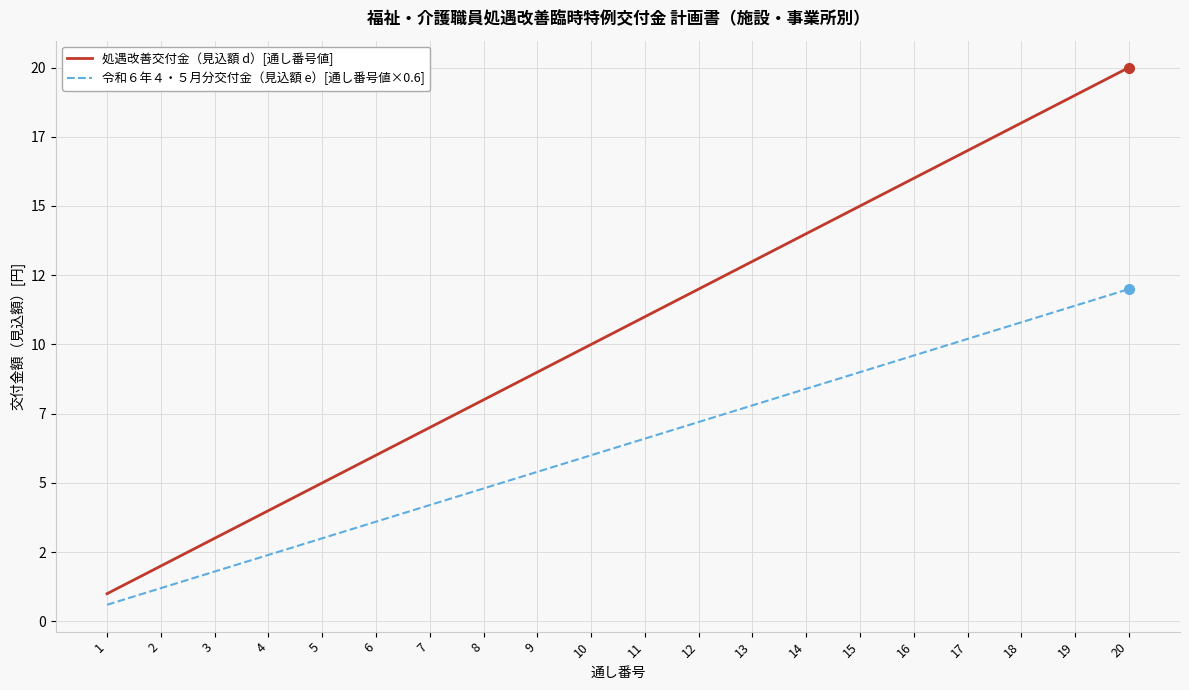

List the labels in order of 令和６年４・５月分交付金（見込額 e）[通し番号値×0.6] value, largest first.

20, 19, 18, 17, 16, 15, 14, 13, 12, 11, 10, 9, 8, 7, 6, 5, 4, 3, 2, 1